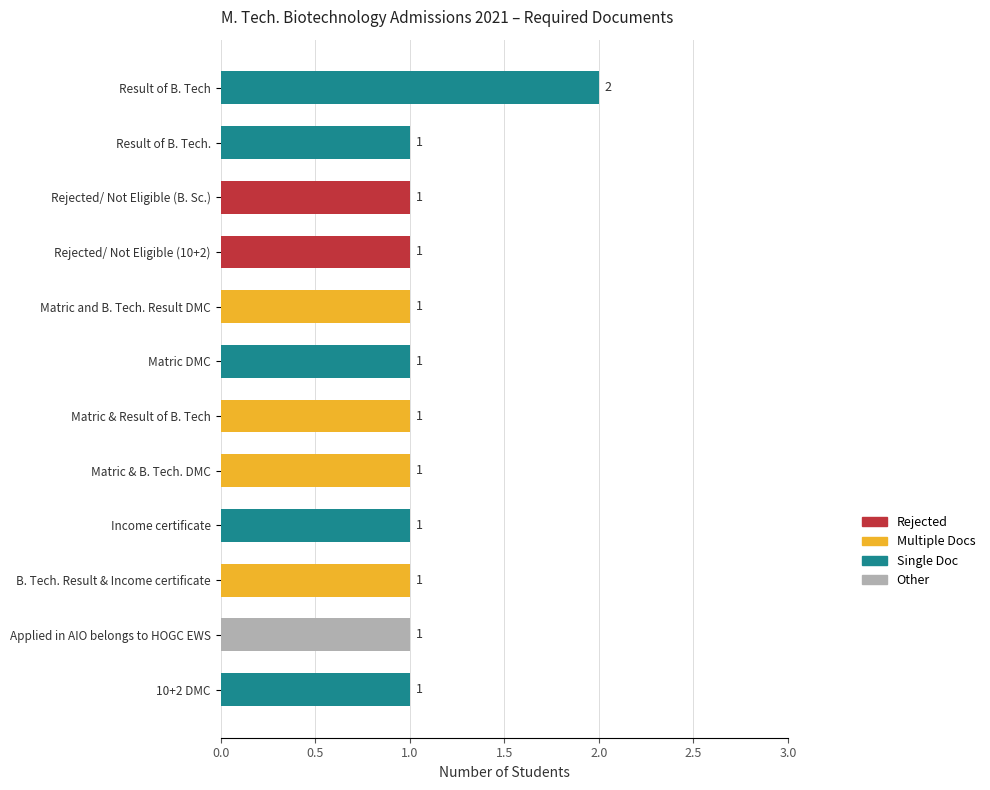

Is it true that the value at Matric & Result of B. Tech is 1?

True